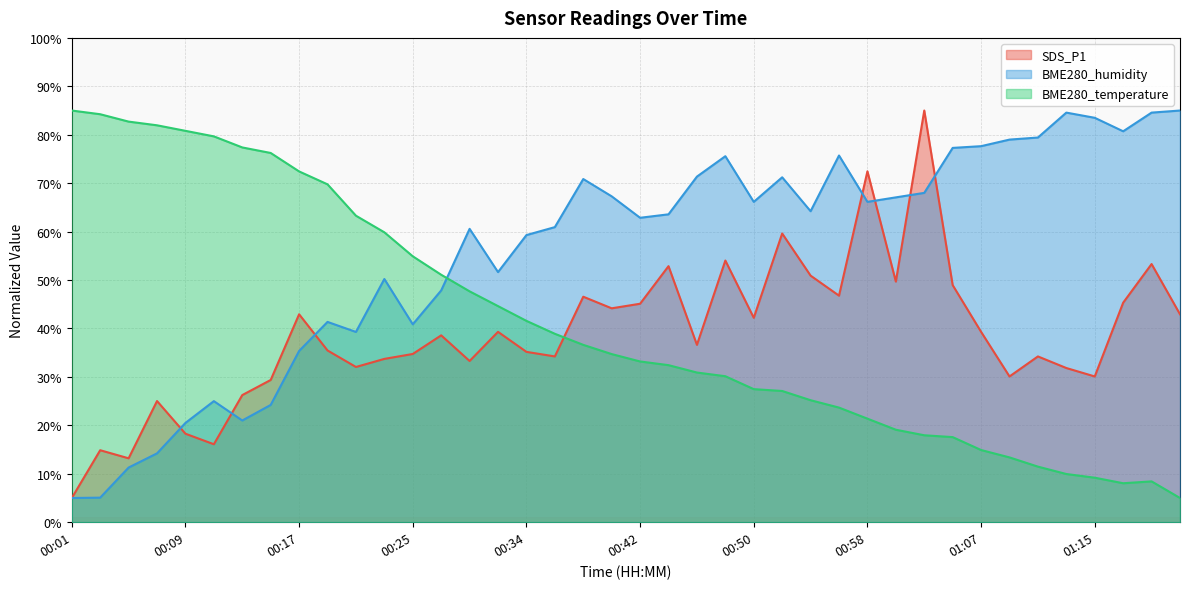

What is the label of the 23rd point from the left?

00:46